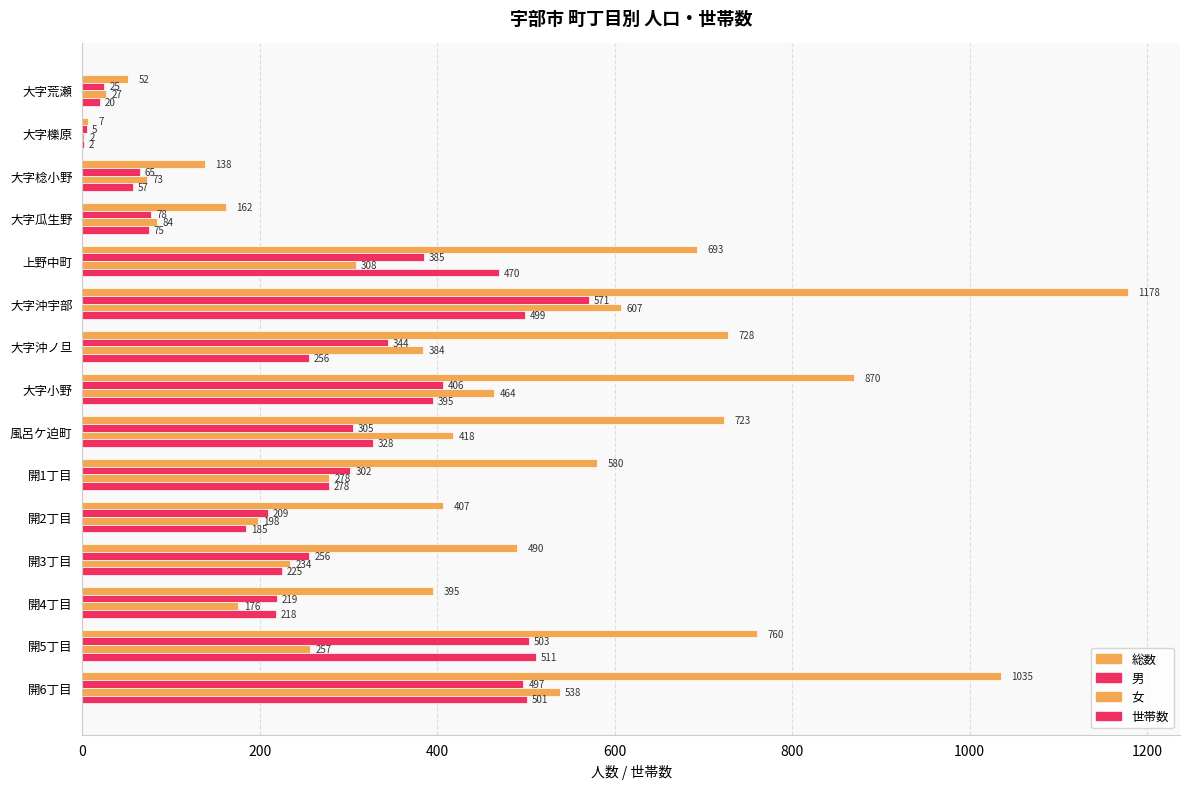

What is the minimum value shown in the chart?

2